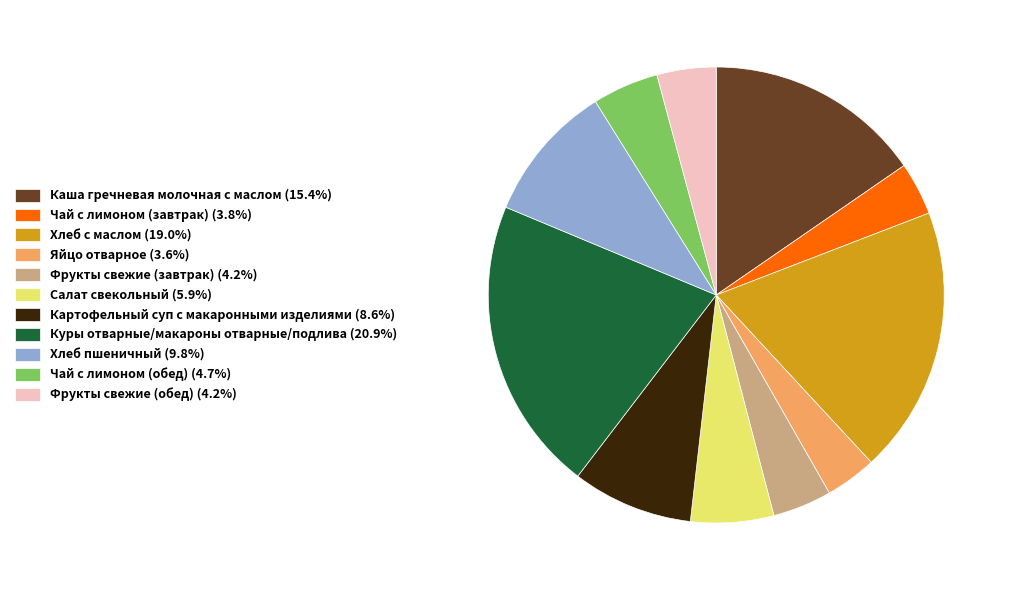

Approximately how many times larger is the value at Фрукты свежие (обед) (4.2%) compared to Чай с лимоном (обед) (4.7%)?

0.9